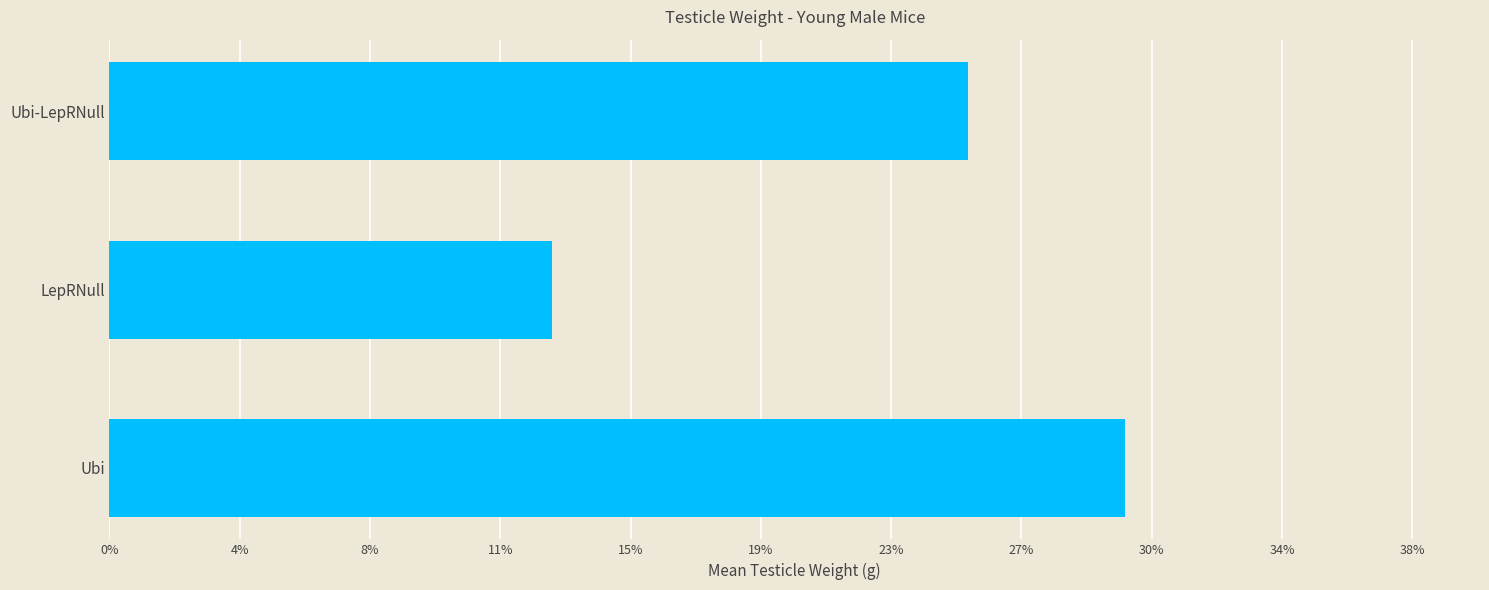

Are the bars horizontal?

Yes